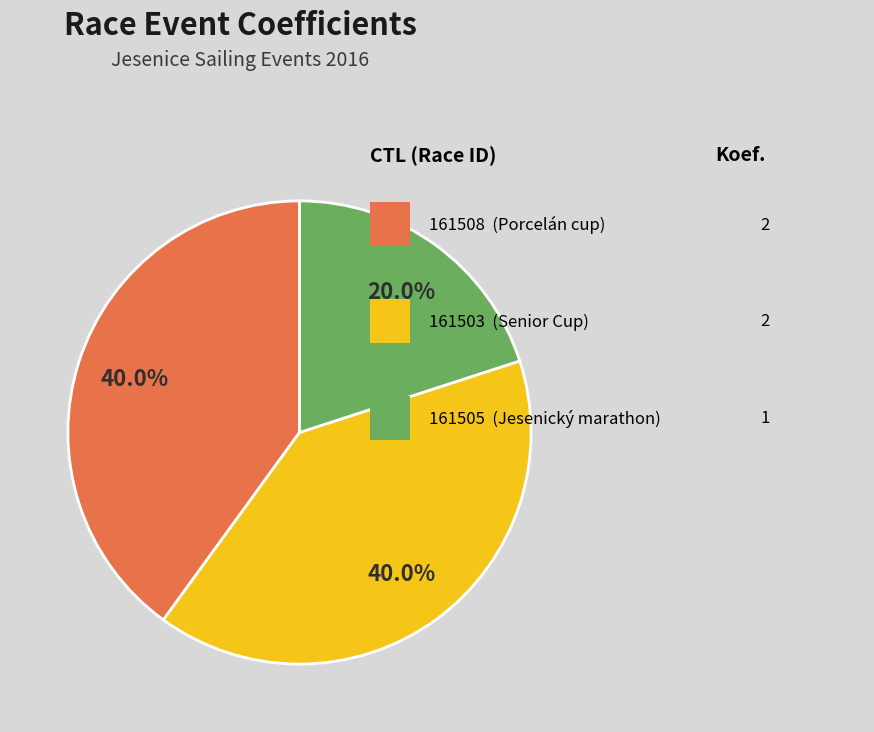

To the nearest percent, what is the difference between the largest and smallest slice percentages?

20%